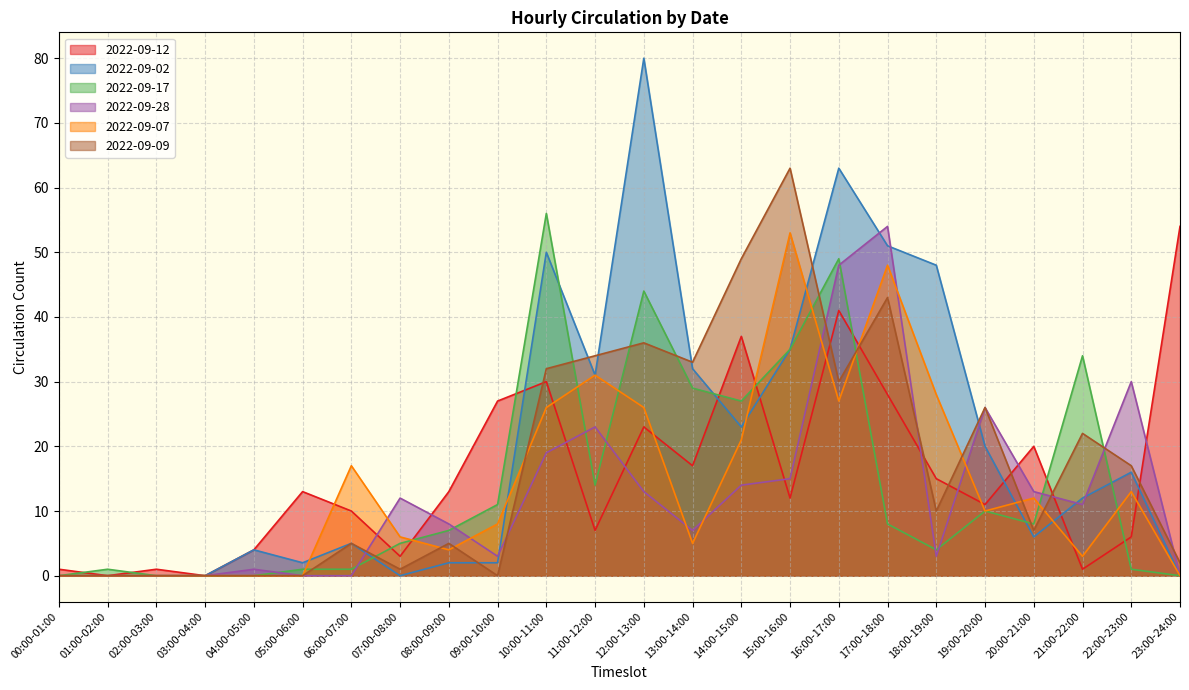

Which has a higher value, 00:00-01:00 or 14:00-15:00?

14:00-15:00